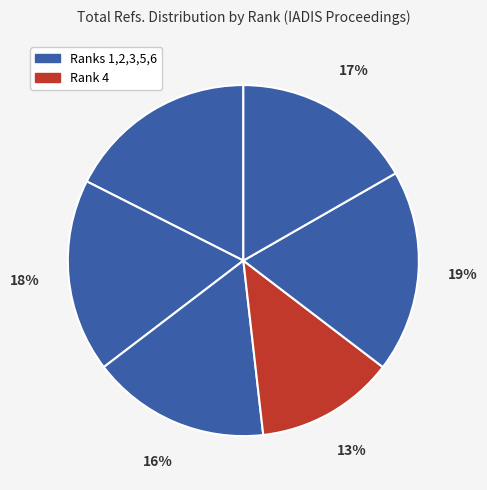

How many slices are in this pie chart?

6